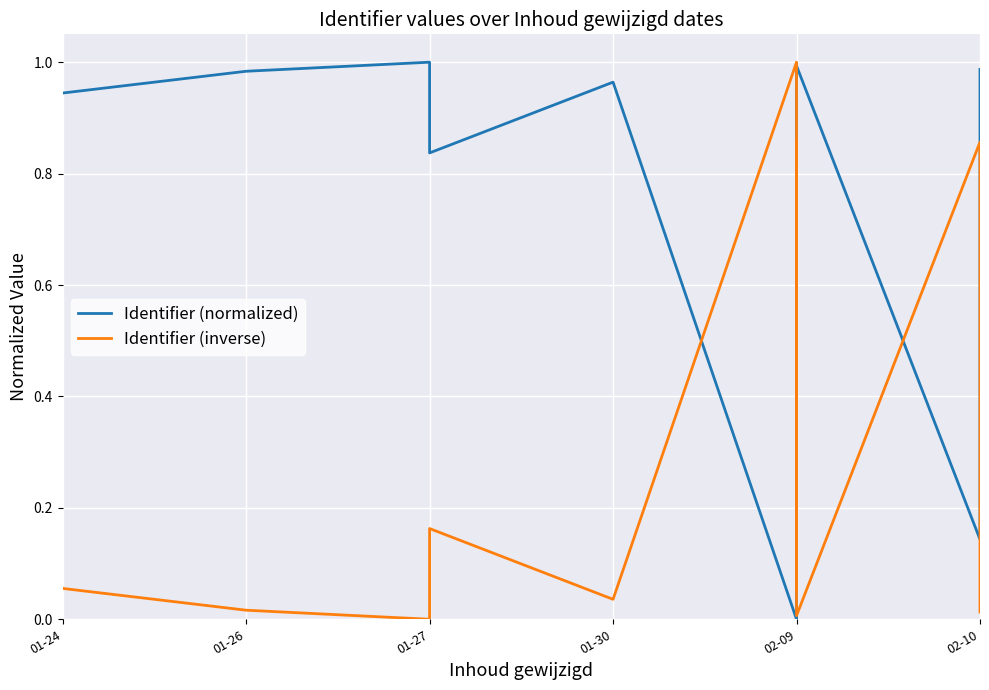

What is the difference between the highest and lowest values at 6?

1.0